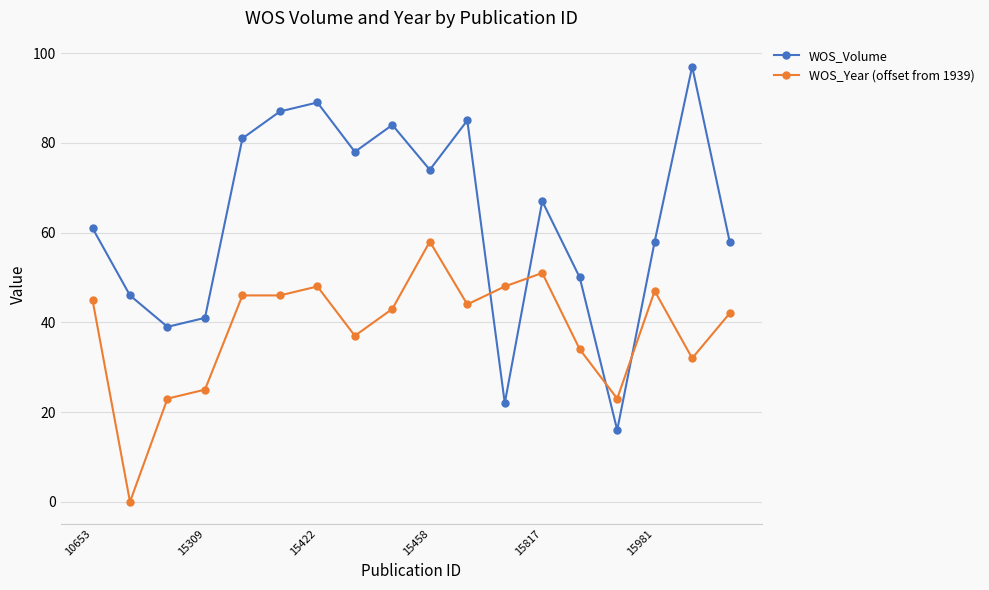

Which series has the largest total across all categories?

WOS_Volume